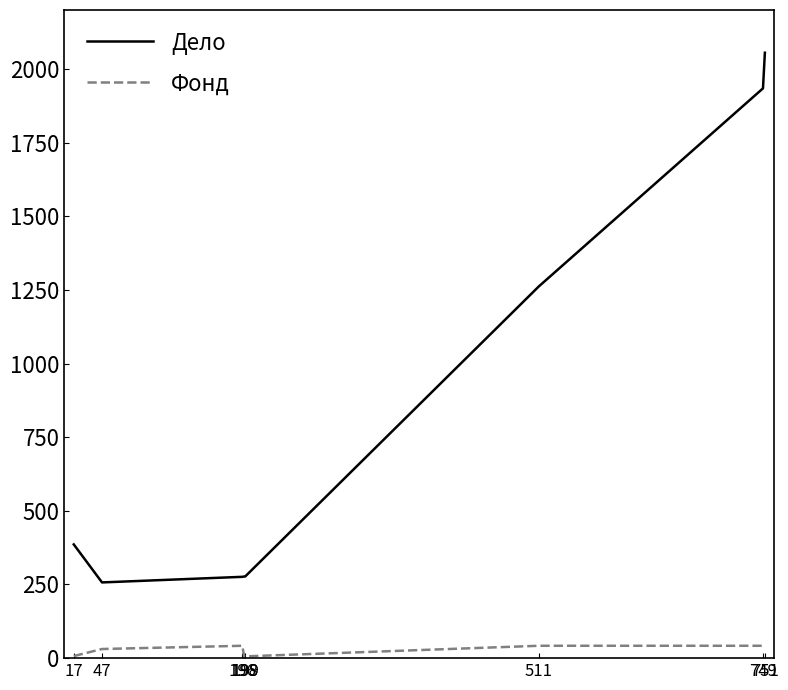

At 196, list the series in order from largest to smallest.

Дело, Фонд